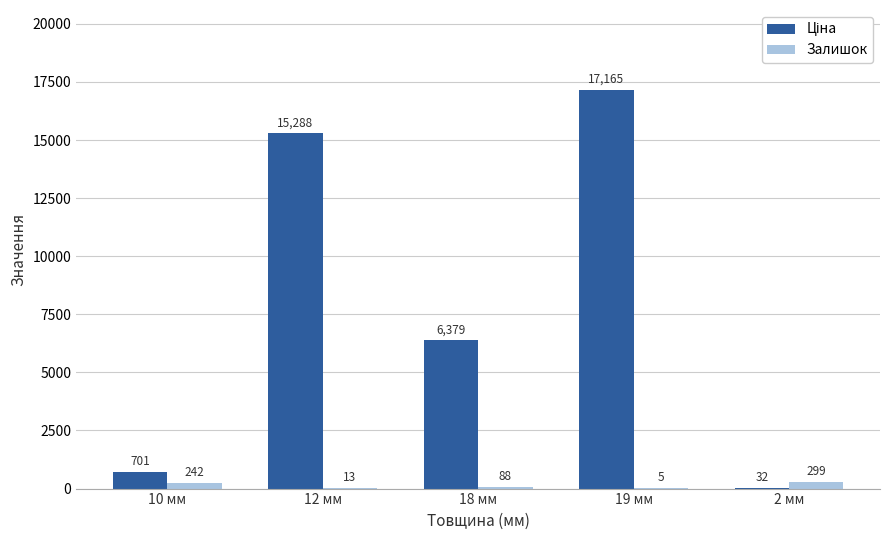

The value of Залишок at 2 мм is 299.0. True or false?

True